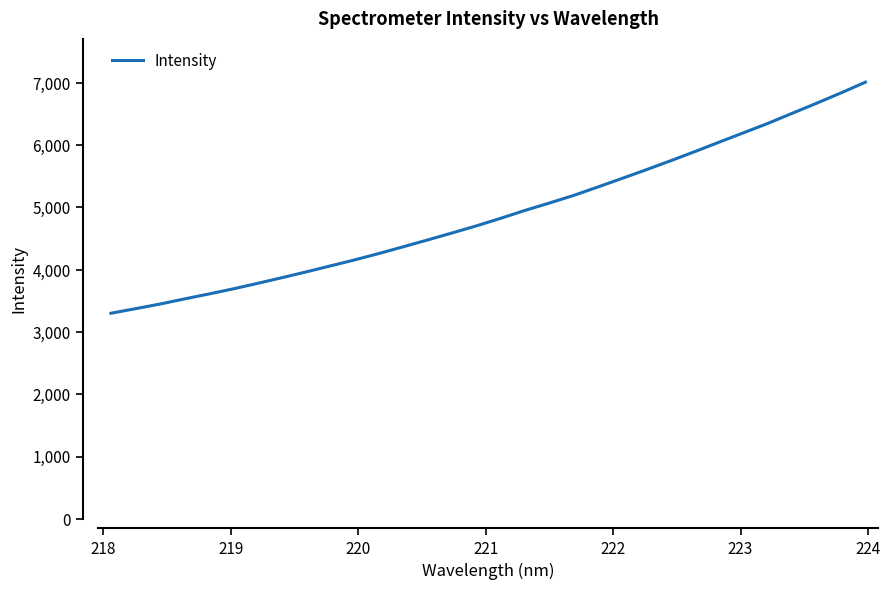

What is the difference between the maximum and second lowest values?

3637.9